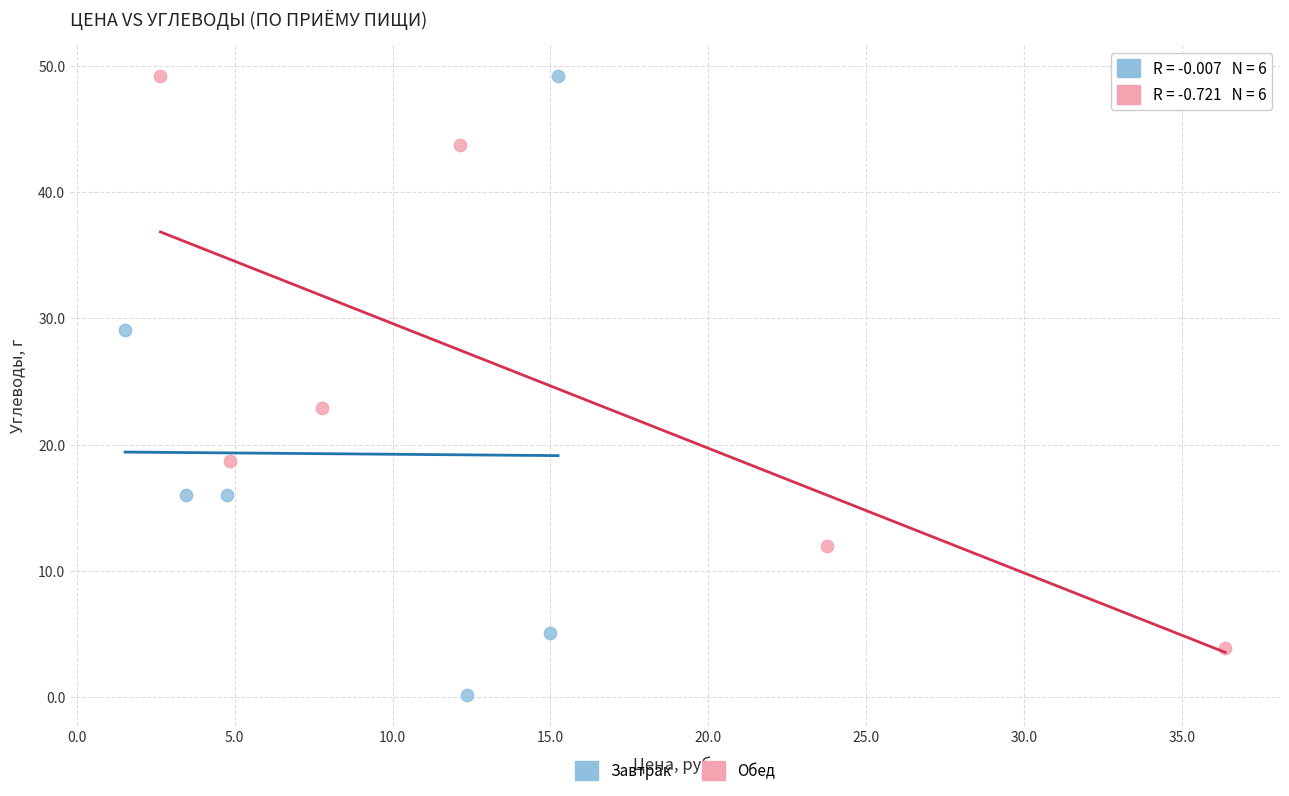

Which series contains the lowest Y value?

Завтрак